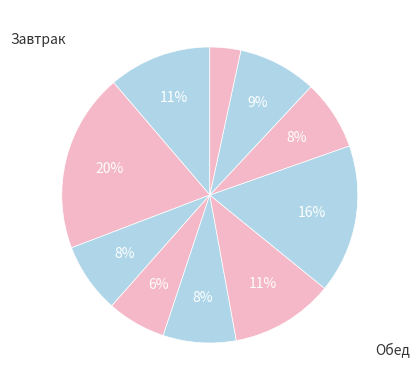

Count the number of slices in the pie.

10